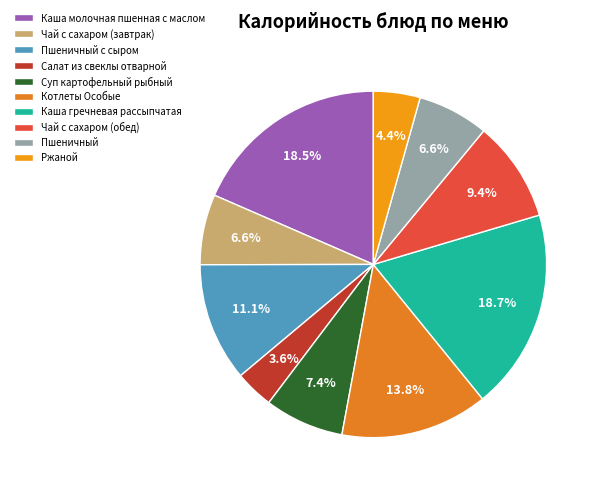

What is the change in value from Котлеты Особые to Ржаной?

-136